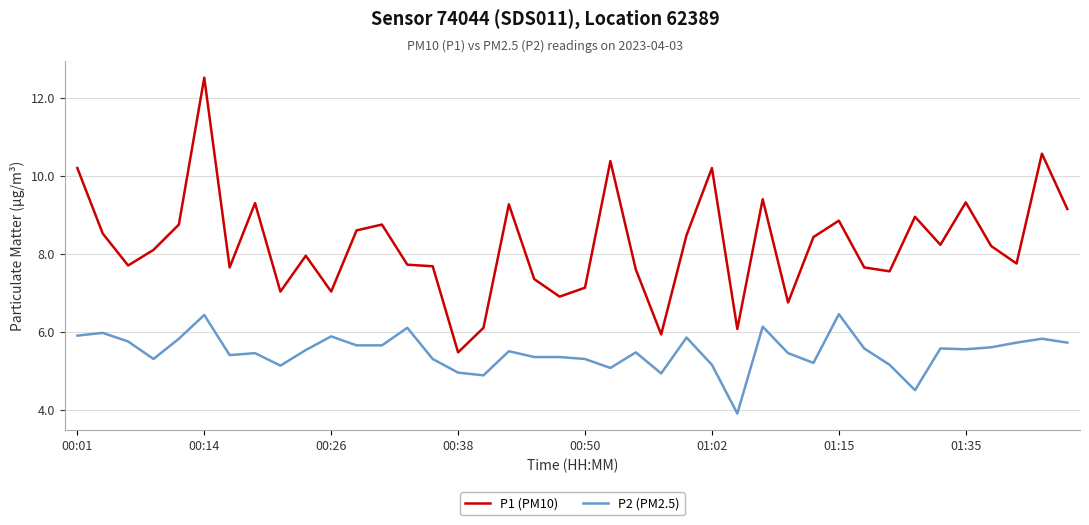

Which series has the widest spread of values?

P1 (PM10)